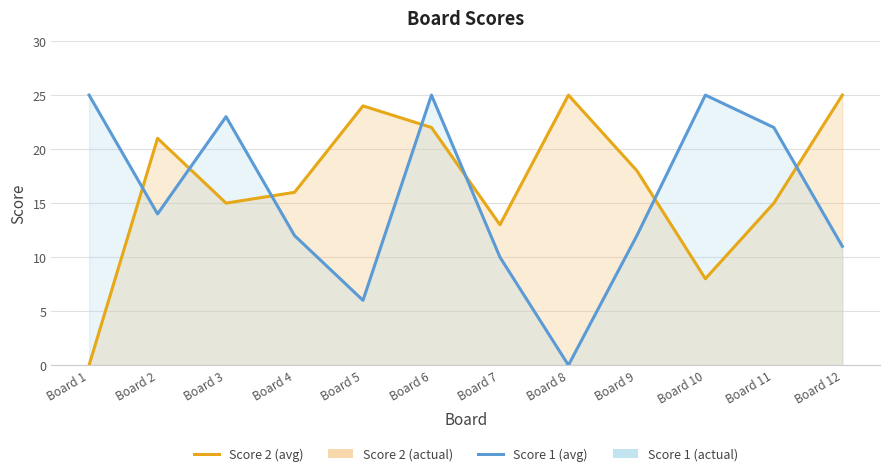

Does the chart have visible grid lines?

Yes